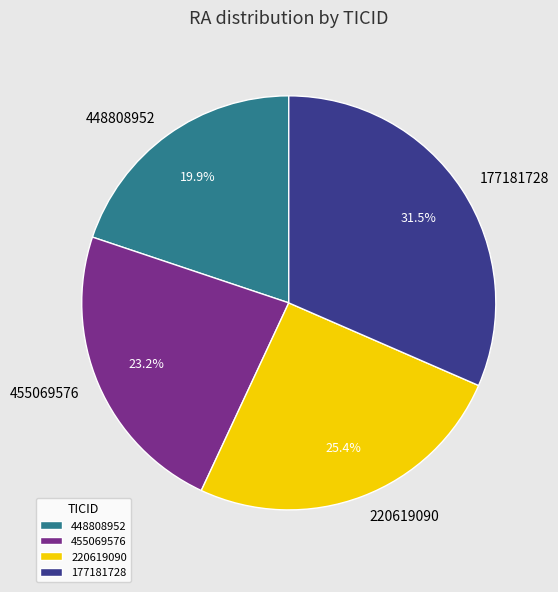

What is the smallest slice in the pie chart?

448808952